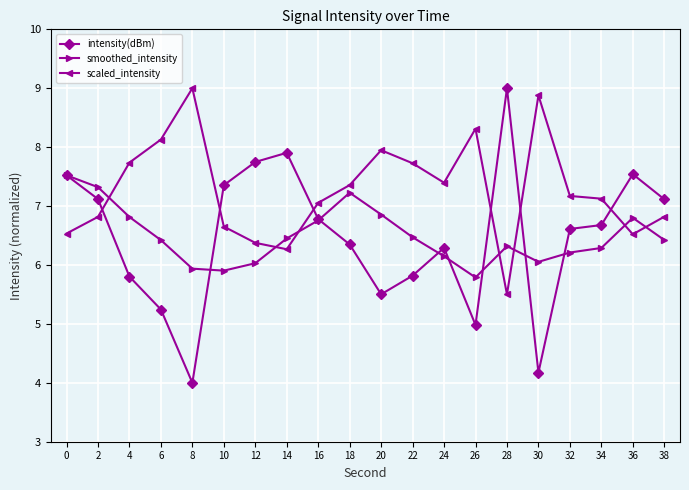

How many lines are shown in the chart?

3